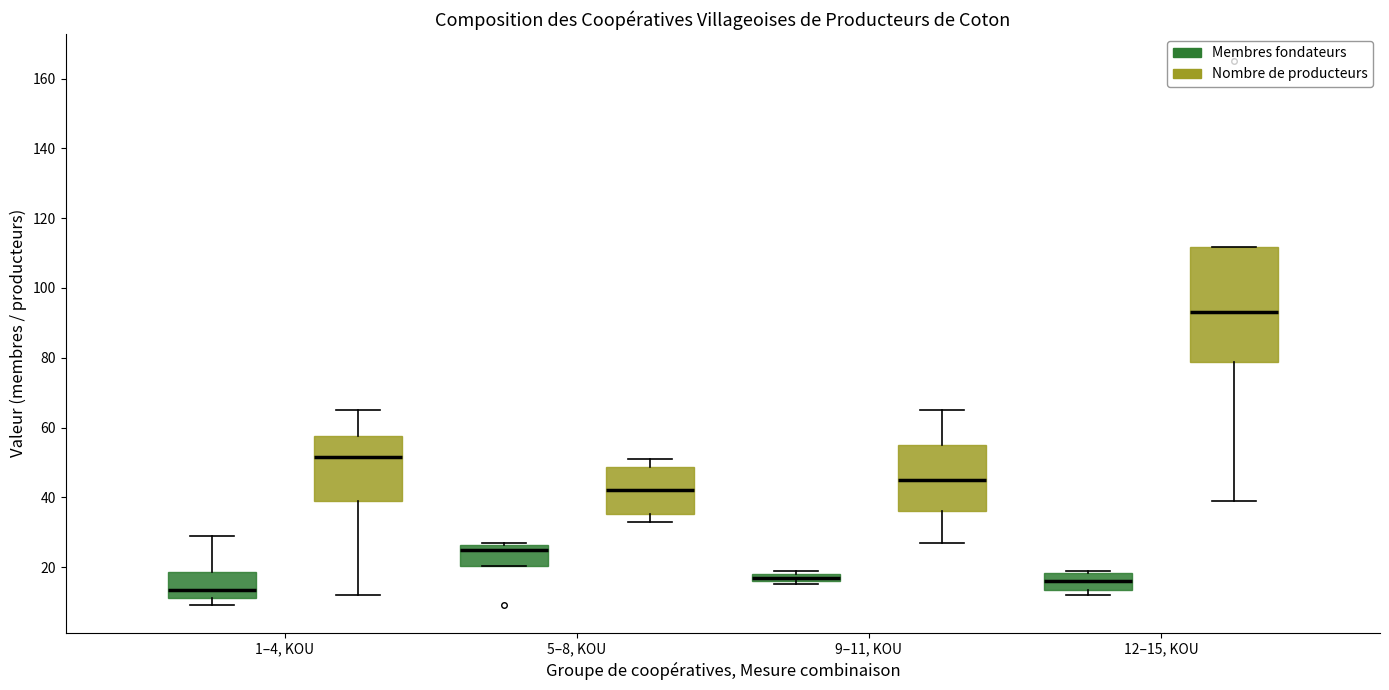

Which box is the tallest, from its lower edge to its upper edge?

12–15, KOU (Nombre de producteurs)